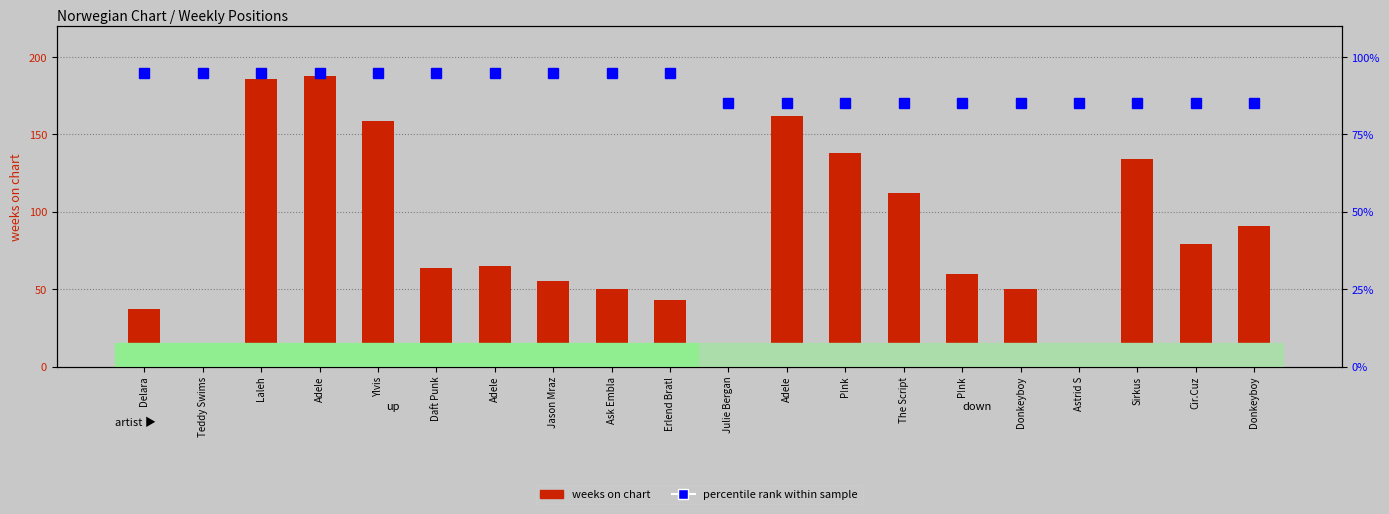

Reading left to right, extract all data points from this chart.

weeks on chart: Delara=37	Teddy Swims=12	Laleh=186	Adele=188	Ylvis=159	Daft Punk=64	Adele=65	Jason Mraz=55	Ask Embla=50	Erlend Bratl=43	Julie Bergan=2	Adele=162	P!nk=138	The Script=112	P!nk=60	Donkeyboy=50	Astrid S=2	Sirkus=134	Cir.Cuz=79	Donkeyboy=91
percentile rank within sample: Delara=95	Teddy Swims=95	Laleh=95	Adele=95	Ylvis=95	Daft Punk=95	Adele=95	Jason Mraz=95	Ask Embla=95	Erlend Bratl=95	Julie Bergan=85	Adele=85	P!nk=85	The Script=85	P!nk=85	Donkeyboy=85	Astrid S=85	Sirkus=85	Cir.Cuz=85	Donkeyboy=85